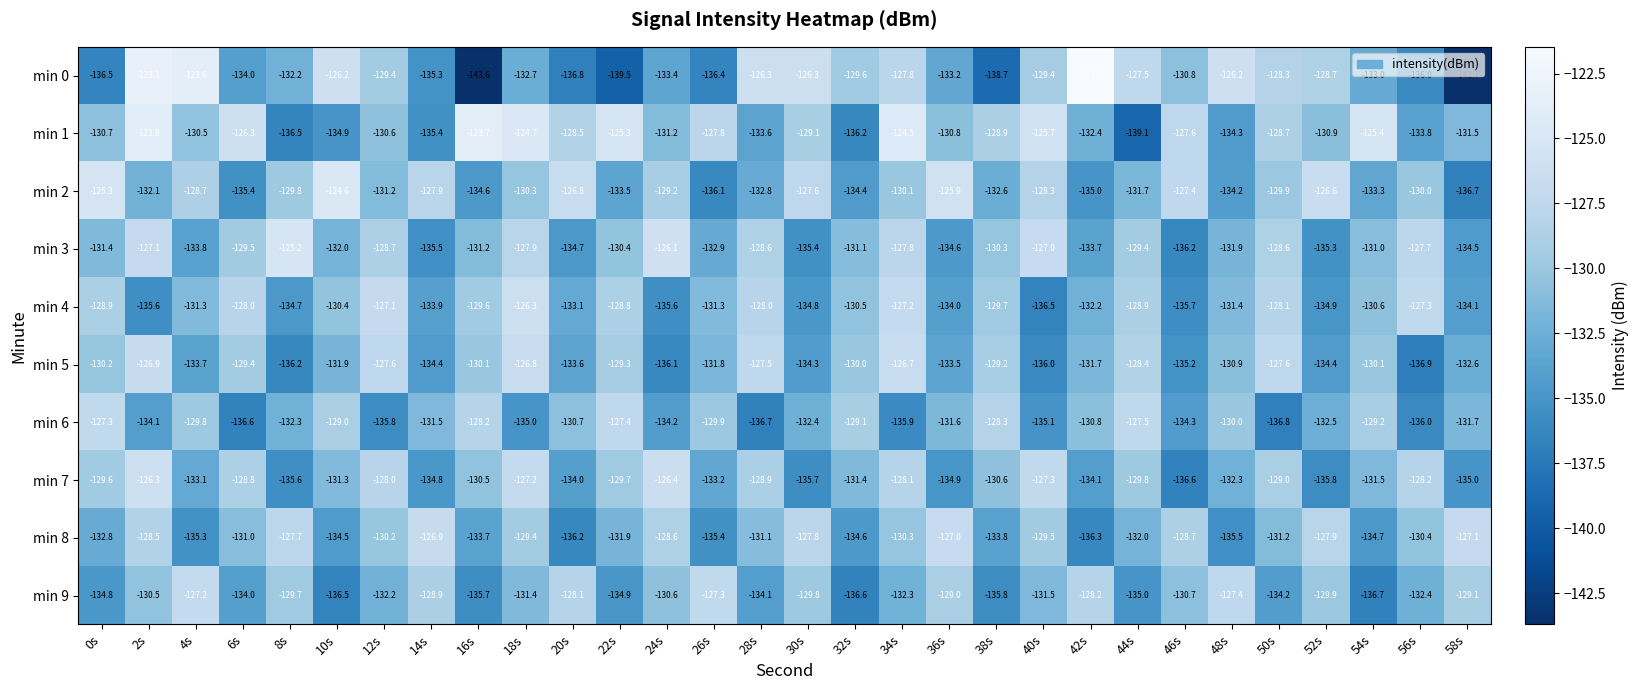

What value does the min 4 series have at 16s?

-129.6